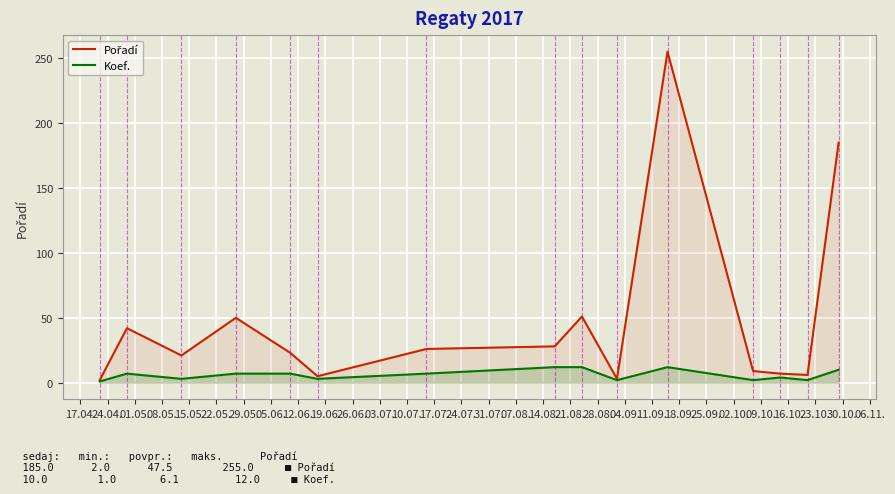

What is the sum of the Pořadí values at 17.04. and 05.06.?

30